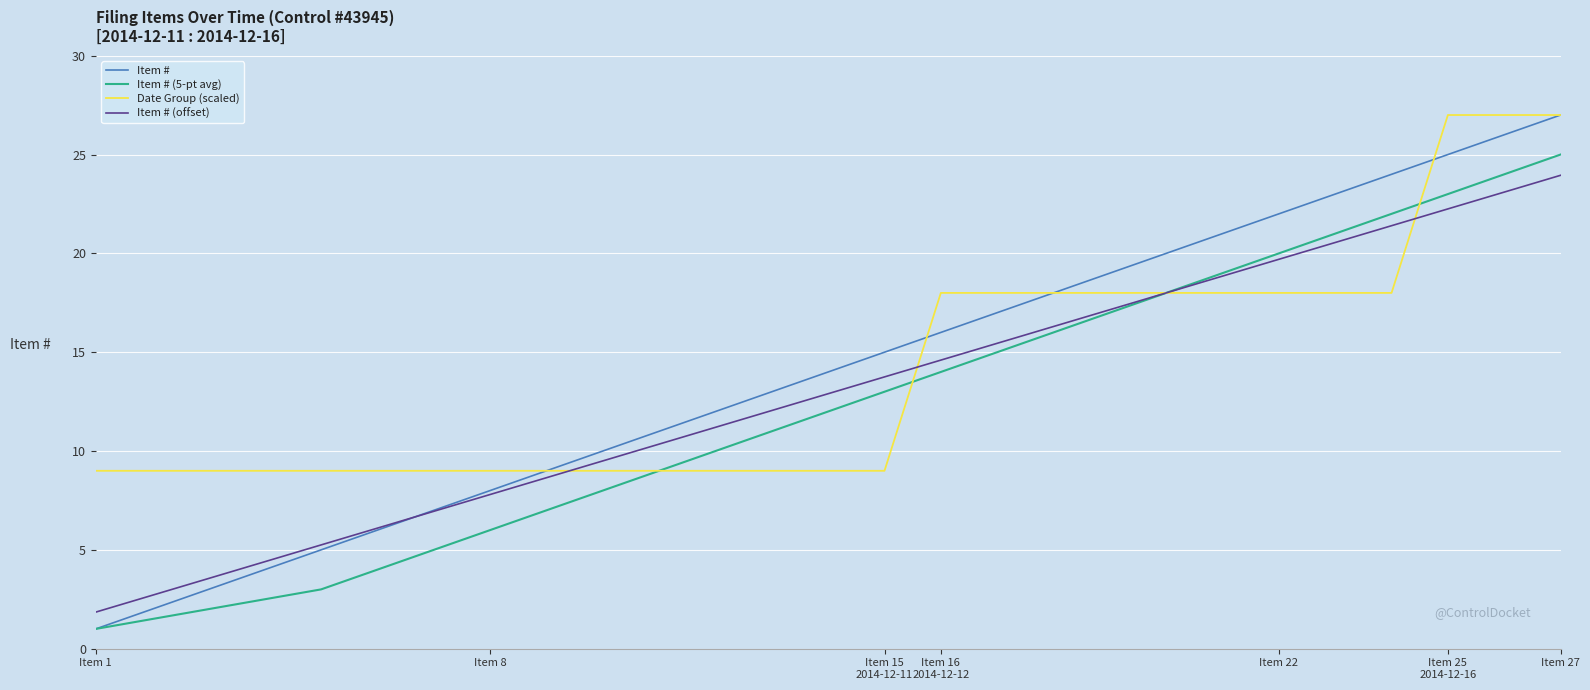

Which series has the widest spread of values?

Item #